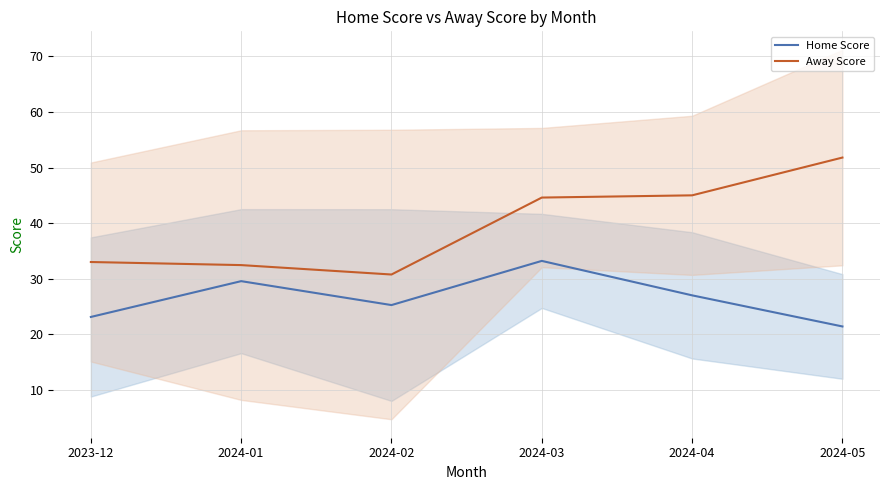

What is the label of the 2nd point from the right?

2024-04